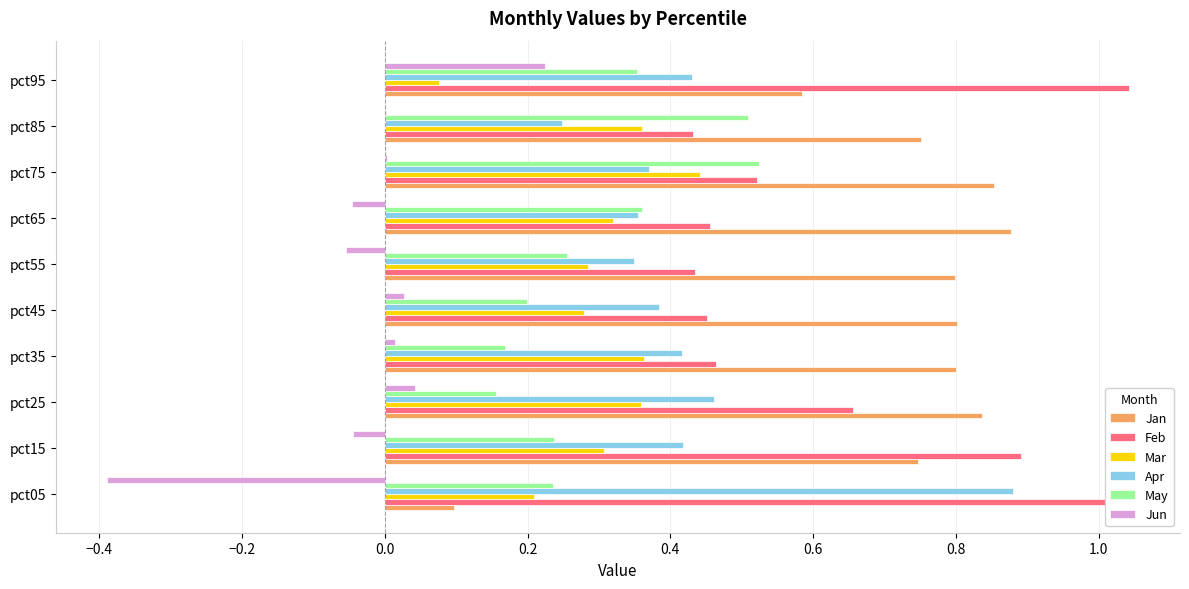

Count the number of categories in the chart.

10